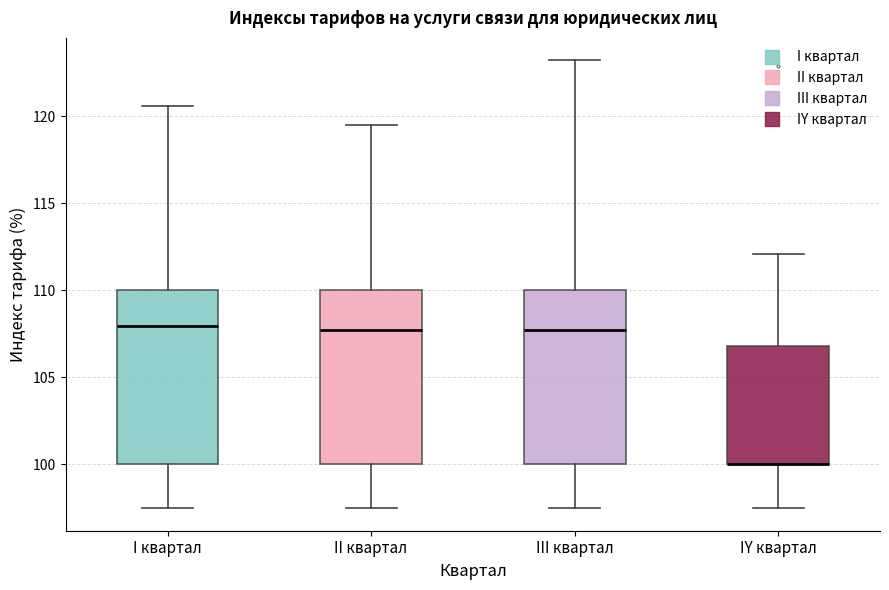

Reading left to right, read every box against the y-axis: the position of its median line, the range the box covers, and the ends of its whiskers. The values are not printed on the chart, so give them approximately, as read against the axis.

I квартал: median 108.0, box 100.0 to 110.0, whiskers 97.5 to 120.5
II квартал: median 107.5, box 100.0 to 110.0, whiskers 97.5 to 119.5
III квартал: median 107.5, box 100.0 to 110.0, whiskers 97.5 to 123.0
IY квартал: median 100.0 (drawn on the box's lower edge), box 100.0 to 107.0, whiskers 97.5 to 112.0